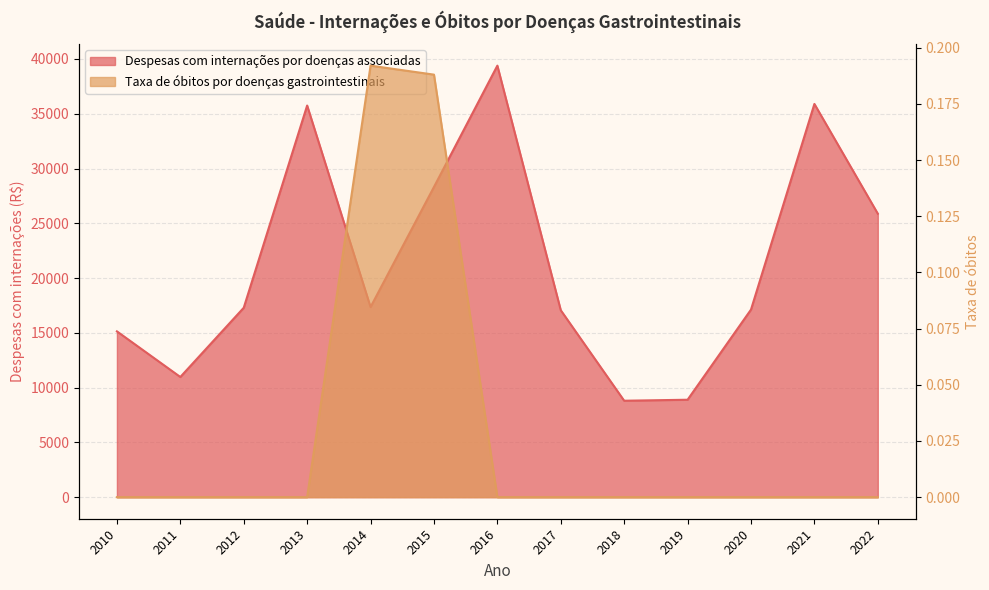

Which series has the largest total across all categories?

Despesas com internações por doenças associadas